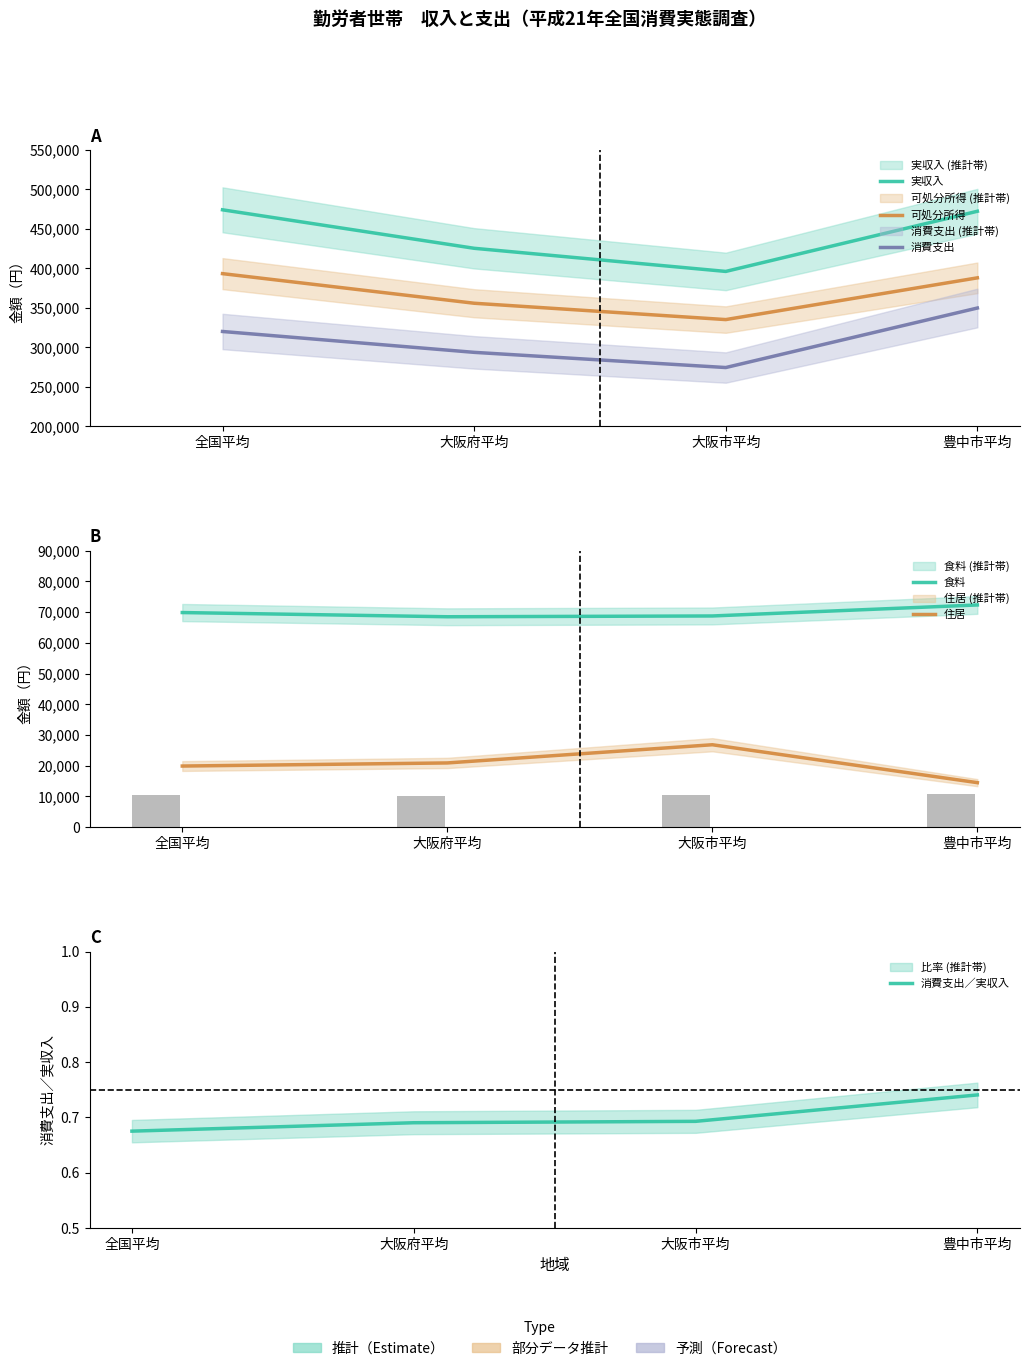

What is the label of the 2nd bar from the left?

大阪府平均